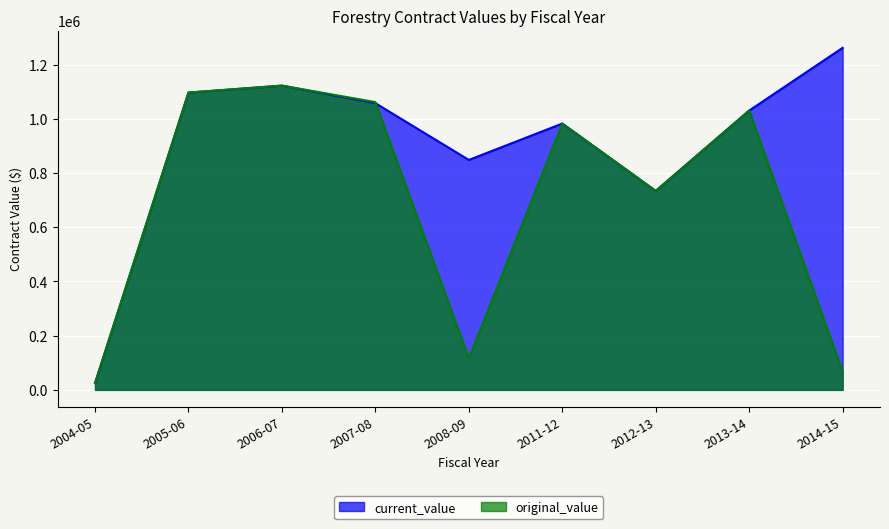

How many series are shown in this chart?

2